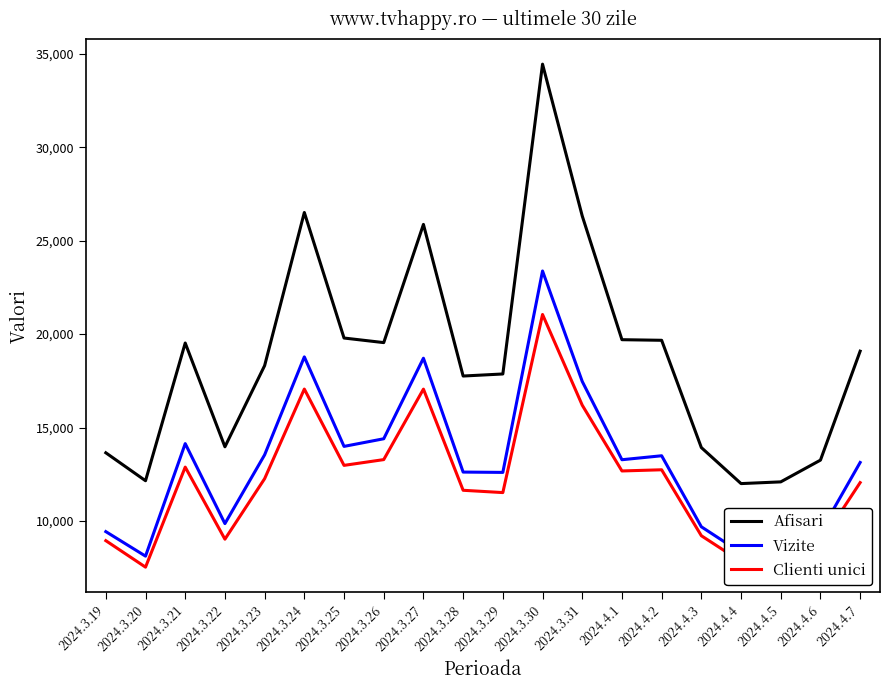

Rank the series at 2024.3.28 from highest to lowest value.

Afisari, Vizite, Clienti unici